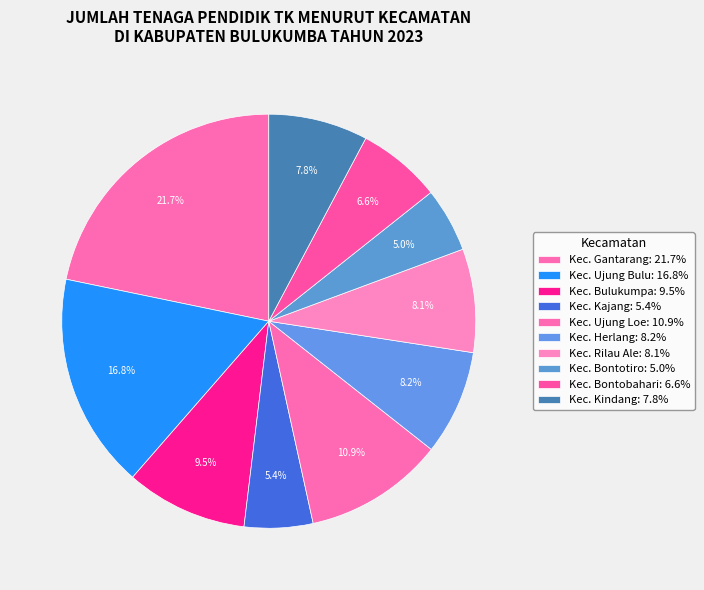

To the nearest percent, what percentage of the pie is Kec. Gantarang?

22%